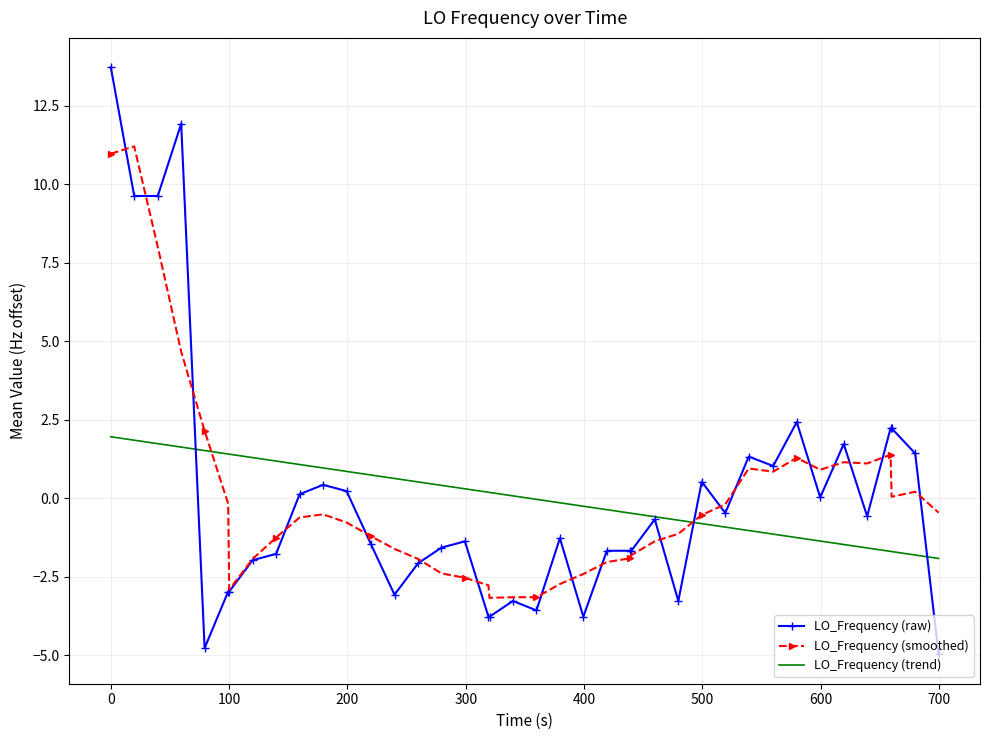

What is the minimum value for LO_Frequency (raw)?

-5.0